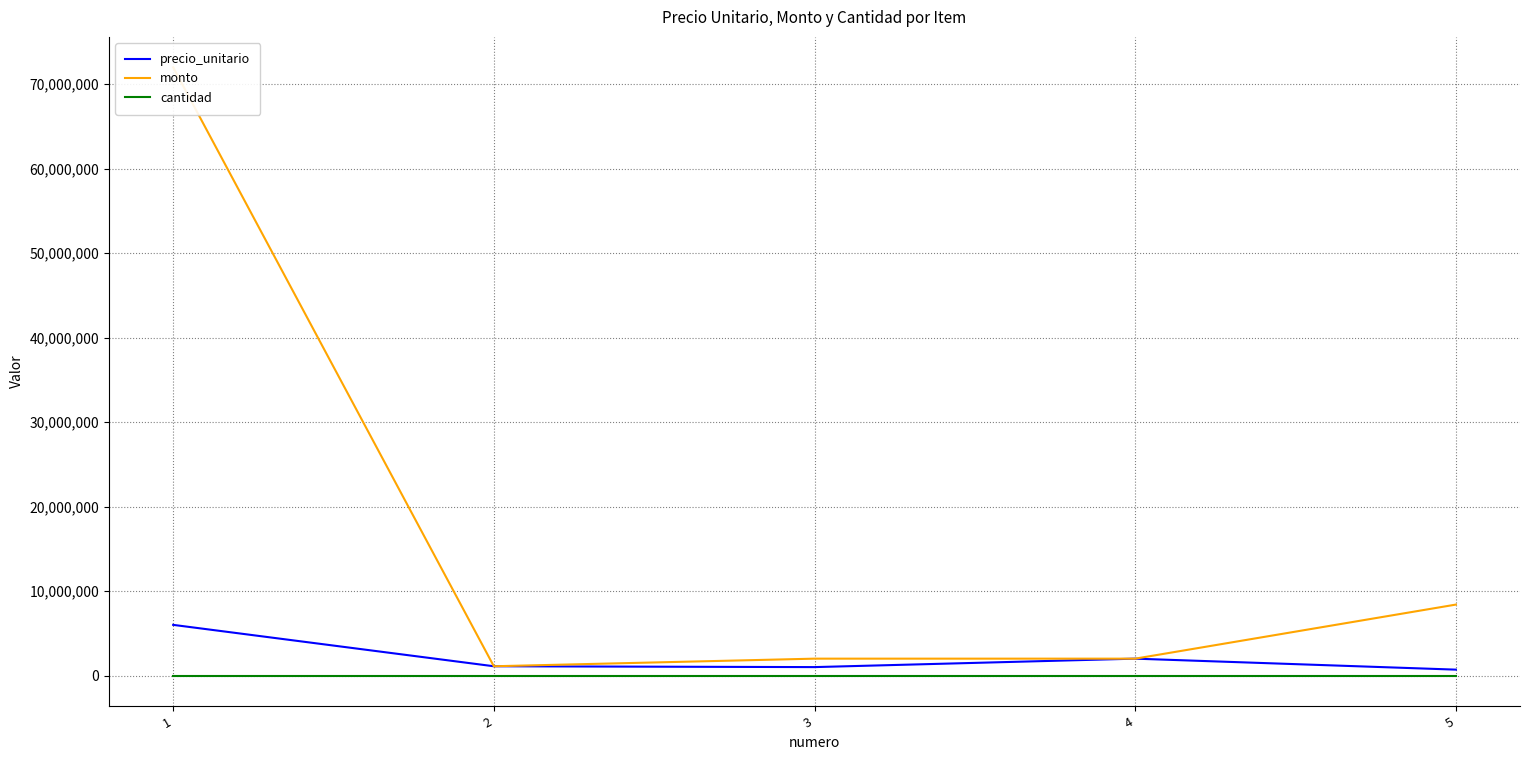

Reading left to right, list all the values displayed in this chart.

precio_unitario: 6000000	1100000	1000000	2000000	700000
monto: 72000000	1100000	2000000	2000000	8400000
cantidad: 12	1	2	1	12